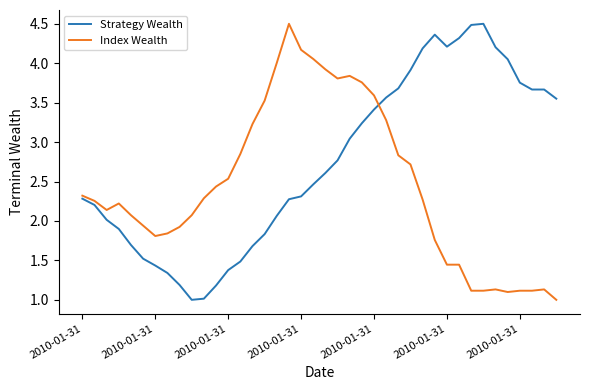

What is the smallest value displayed?

1.0